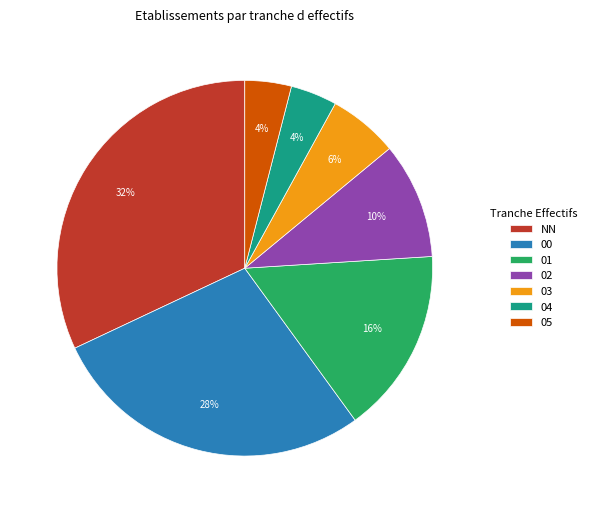

To the nearest percent, what is the combined percentage of 02 and NN?

42%